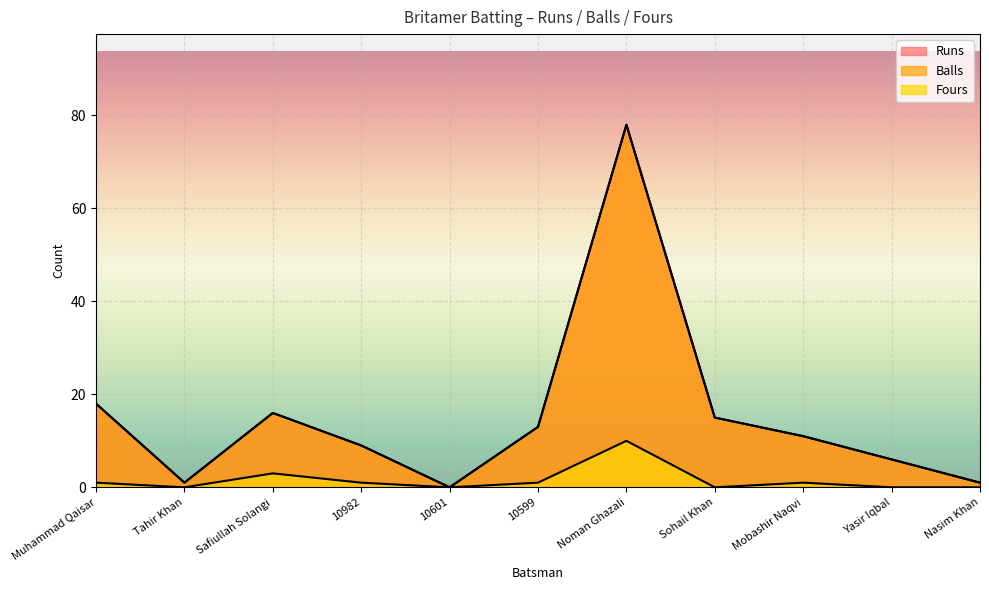

Where is Runs nearest to the value 39?

Muhammad Qaisar